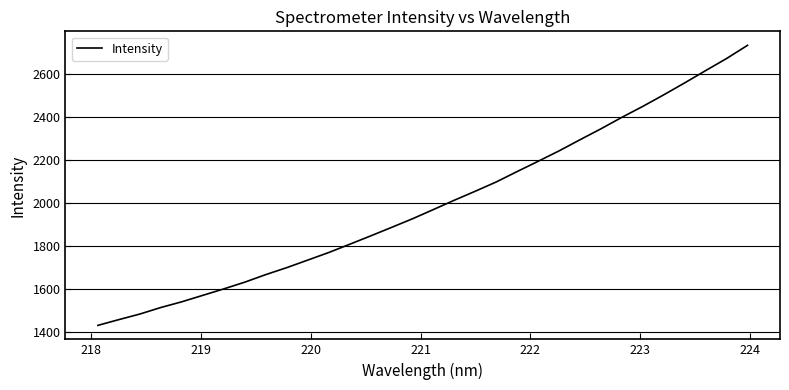

What is the smallest value displayed?

1431.8